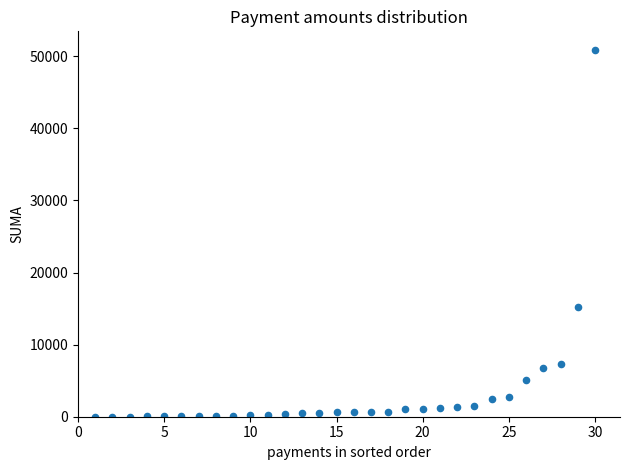

What is the range of X values (max minus min)?

29.0